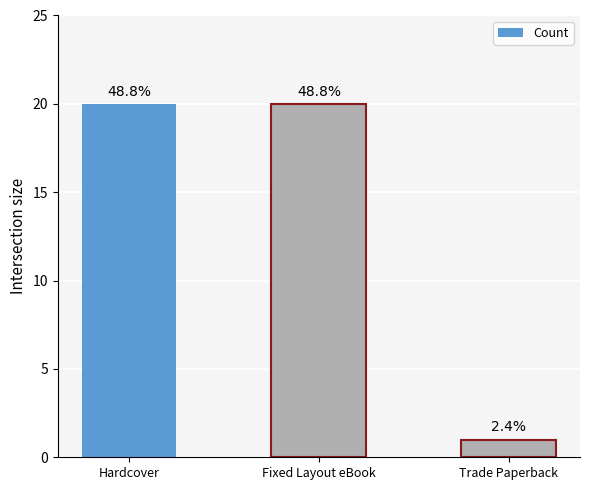

Reading right to left, what are all the values shown in this chart?

1	20	20